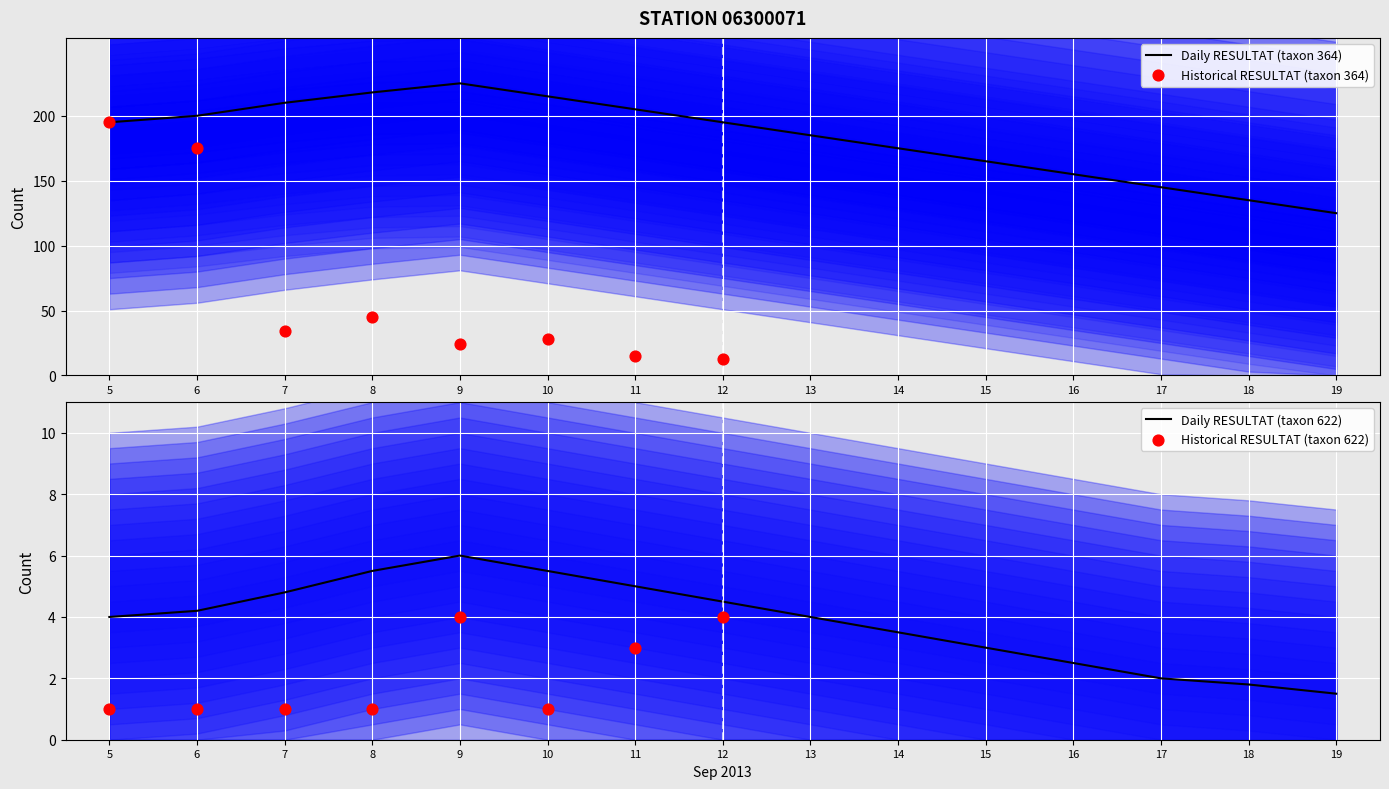

Between 17 and 9, which is larger?

9